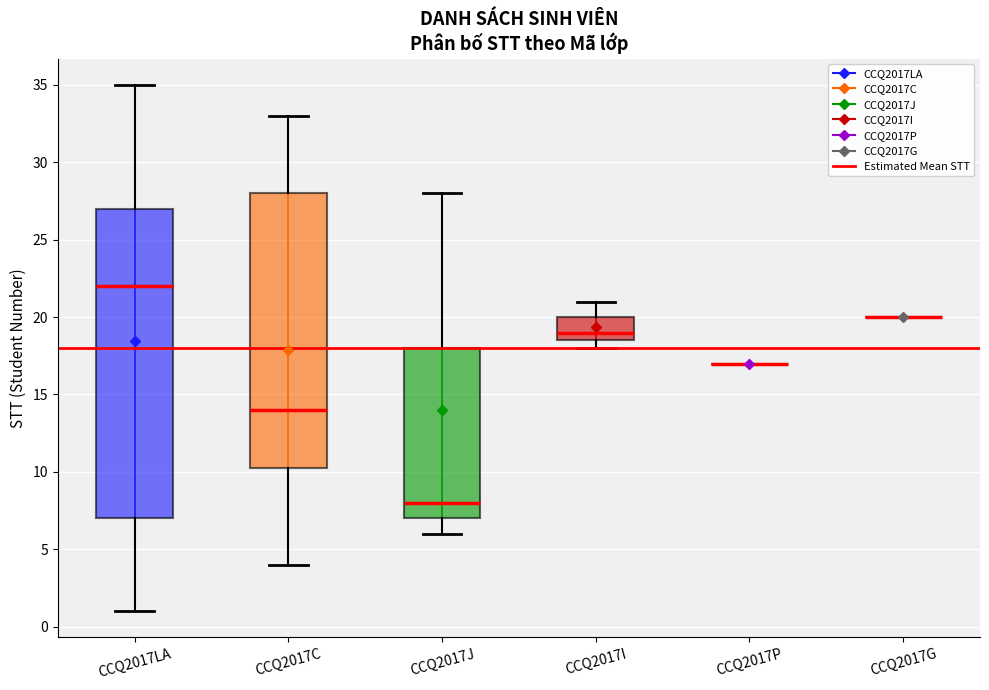

Reading left to right, read every box against the y-axis: the position of its median line, the range the box covers, and the ends of its whiskers. The values are not printed on the chart, so give them approximately, as read against the axis.

CCQ2017LA: median 22.0, box 7.0 to 27.0, whiskers 1.0 to 35.0
CCQ2017C: median 14.0, box 10.5 to 28.0, whiskers 4.0 to 33.0
CCQ2017J: median 8.0, box 7.0 to 18.0, whiskers 6.0 to 28.0
CCQ2017I: median 19.0, box 18.5 to 20.0, whiskers 18.0 to 21.0
CCQ2017P: box collapsed to a line at 17.0, whiskers 17.0 to 17.0
CCQ2017G: box collapsed to a line at 20.0, whiskers 20.0 to 20.0